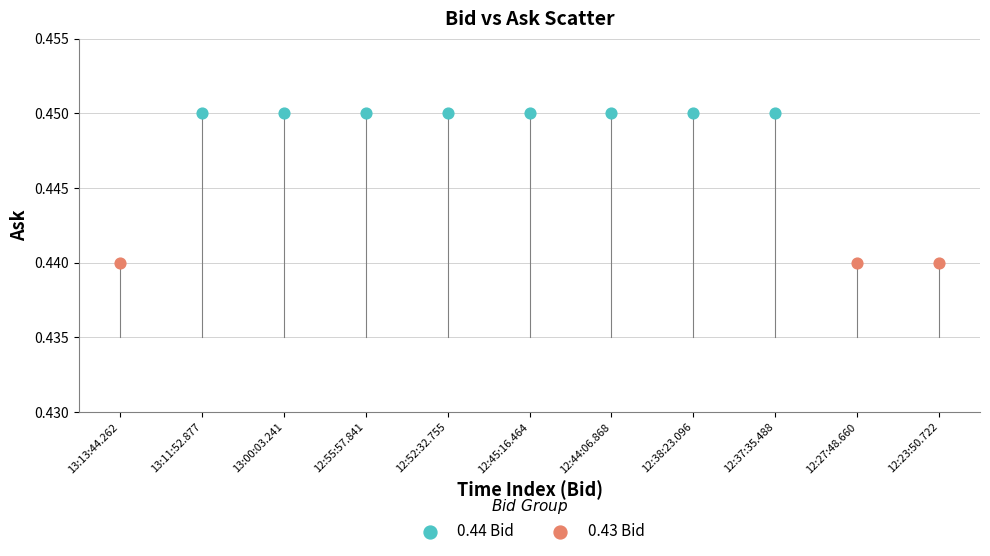

Which series reaches the maximum Y coordinate?

0.44 Bid